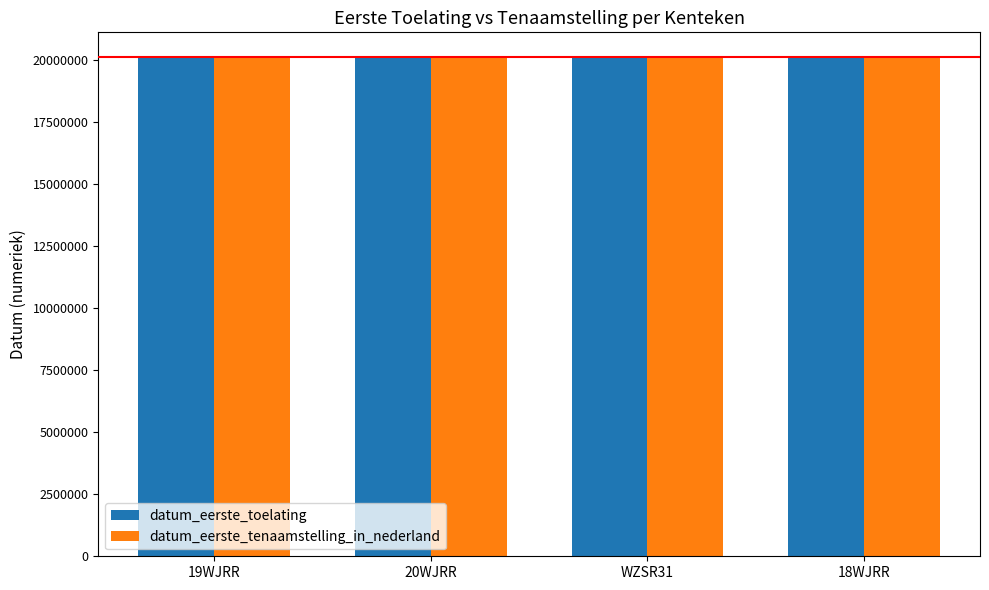

The value of datum_eerste_tenaamstelling_in_nederland at 18WJRR is 28986975. True or false?

False